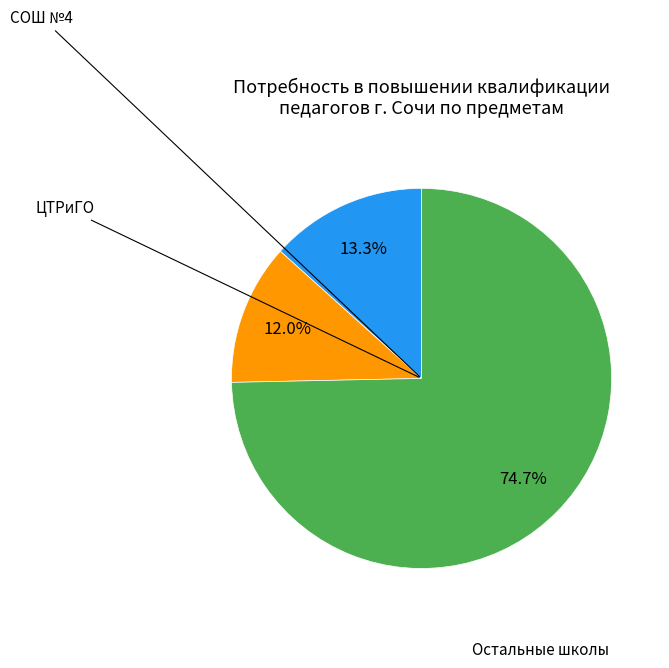

To the nearest percent, what is the difference between the largest and smallest slice percentages?

63%